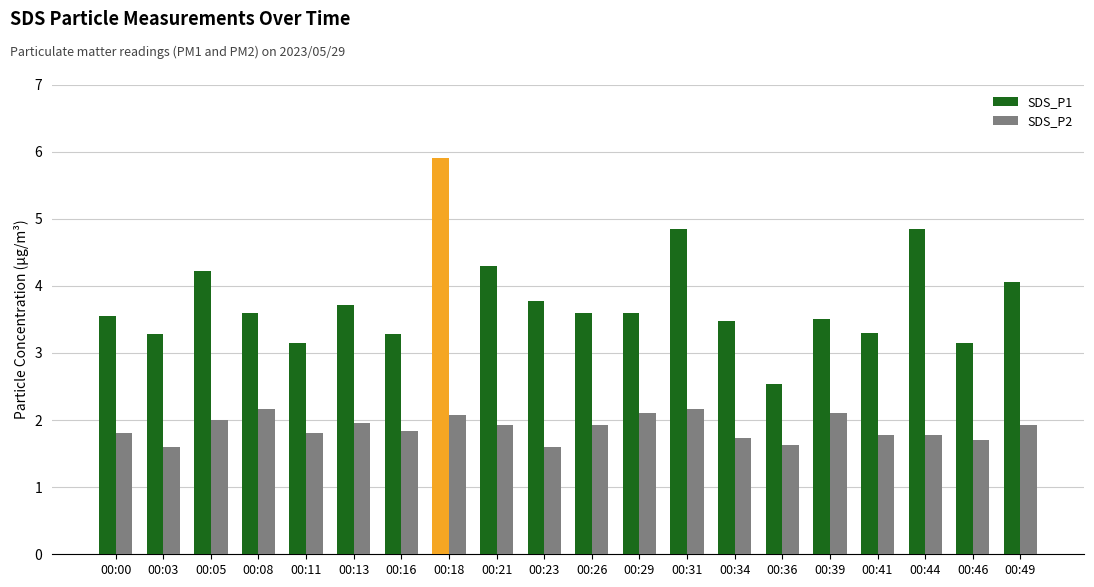

What is the lowest value of the SDS_P1 series?

2.5